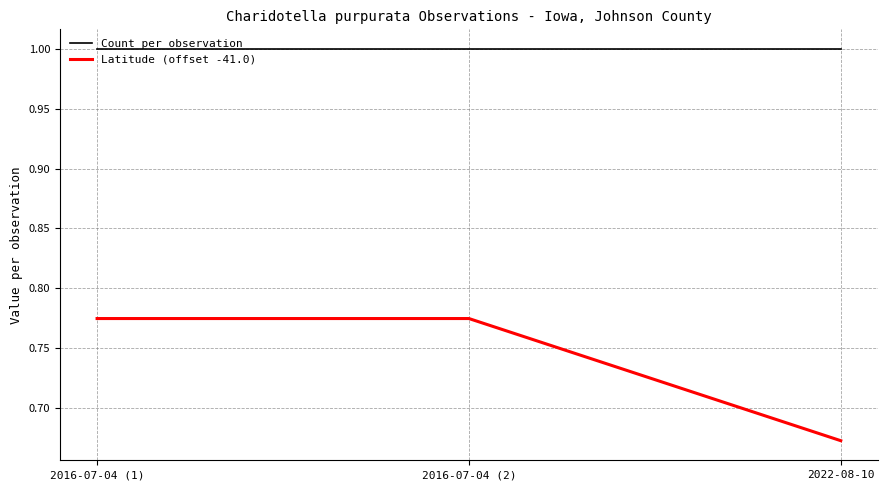

What position from the right is 2022-08-10?

1